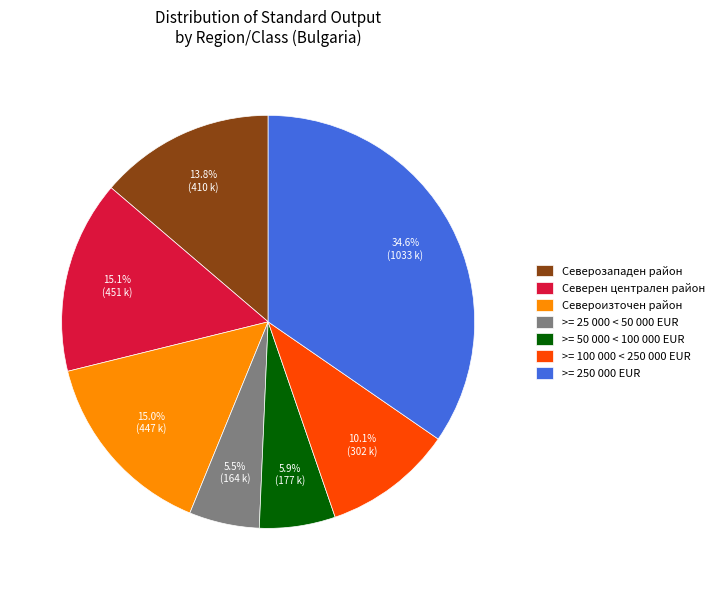

Which category has the biggest portion of the pie?

>= 250 000 EUR